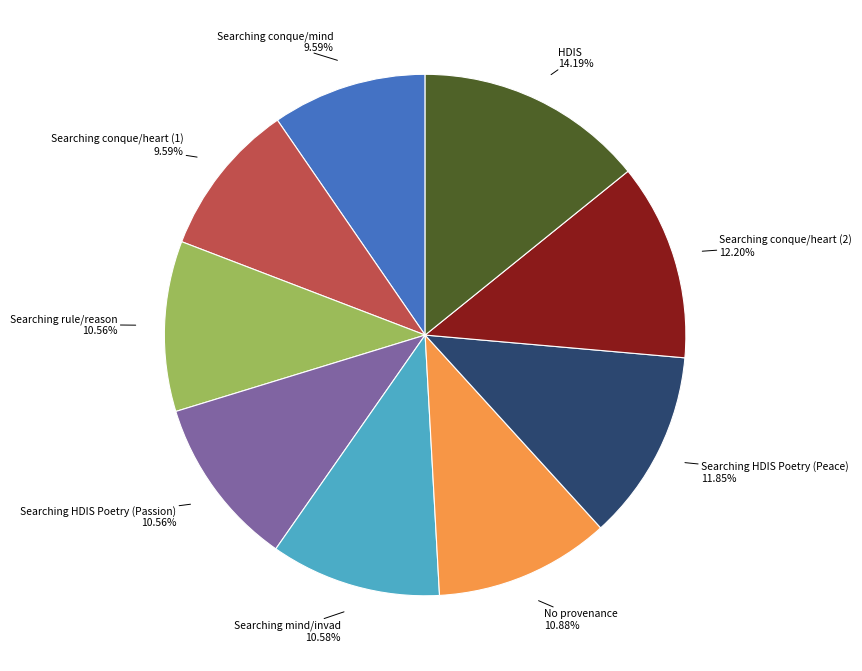

To the nearest percent, what portion does Searching rule/reason represent?

11%